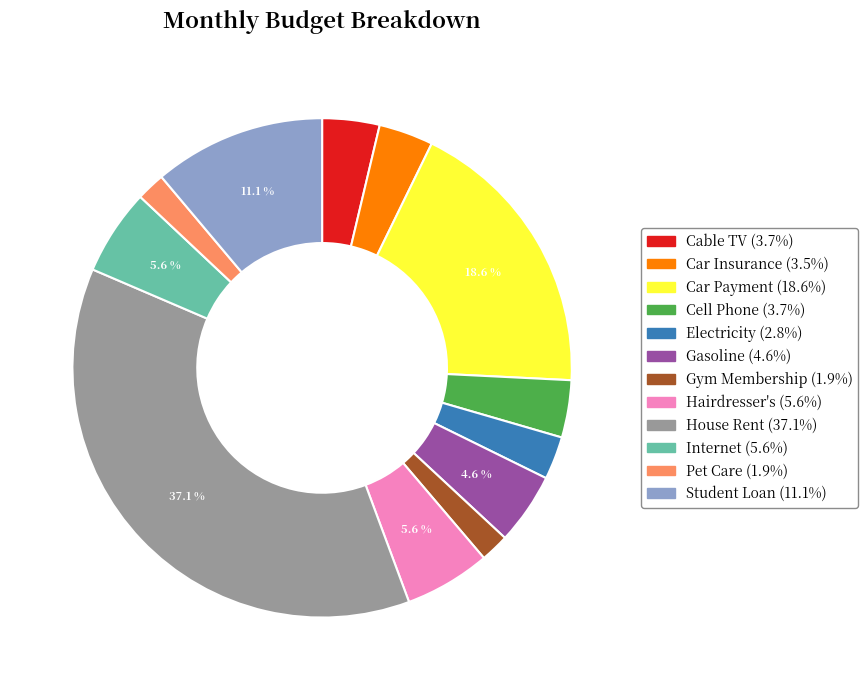

Is the sum of Cell Phone and Electricity greater than half?

No